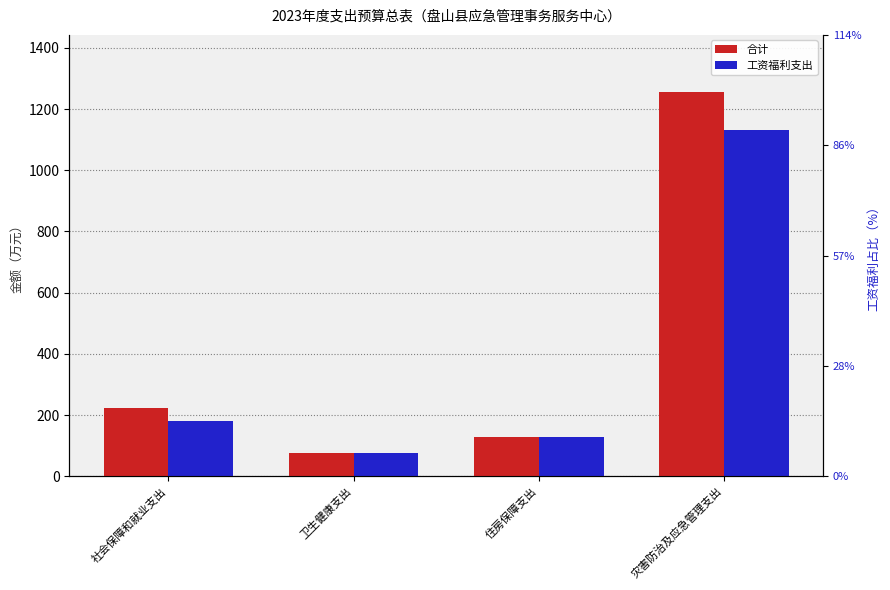

What is the sum of the 合计 values at 卫生健康支出 and 社会保障和就业支出?

297.3